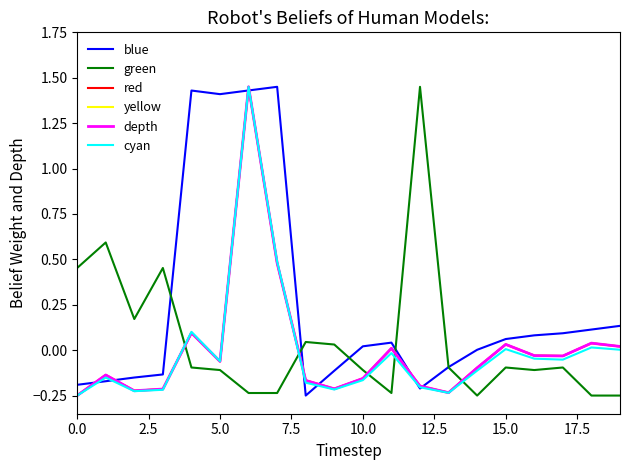

What is the label of the 12th point from the left?

11